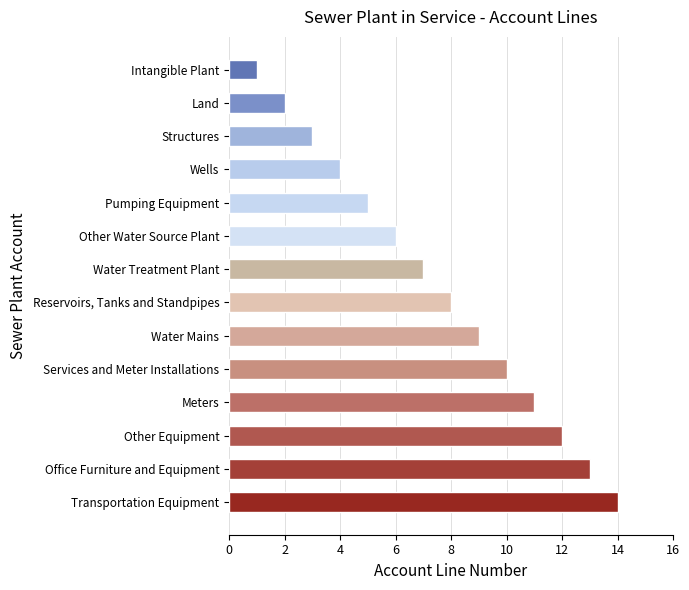

Between Wells and Structures, which is larger?

Wells